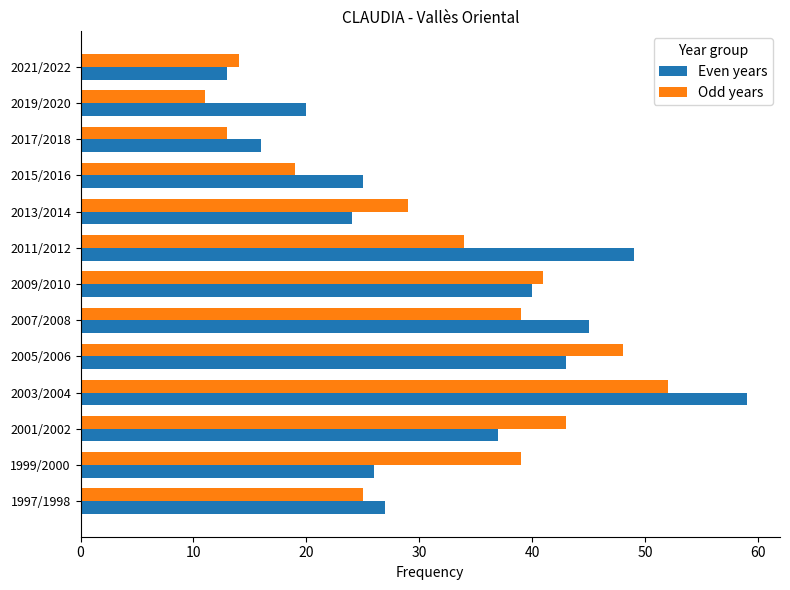

True or false: Odd years has a value of 8 at 2009/2010.

False